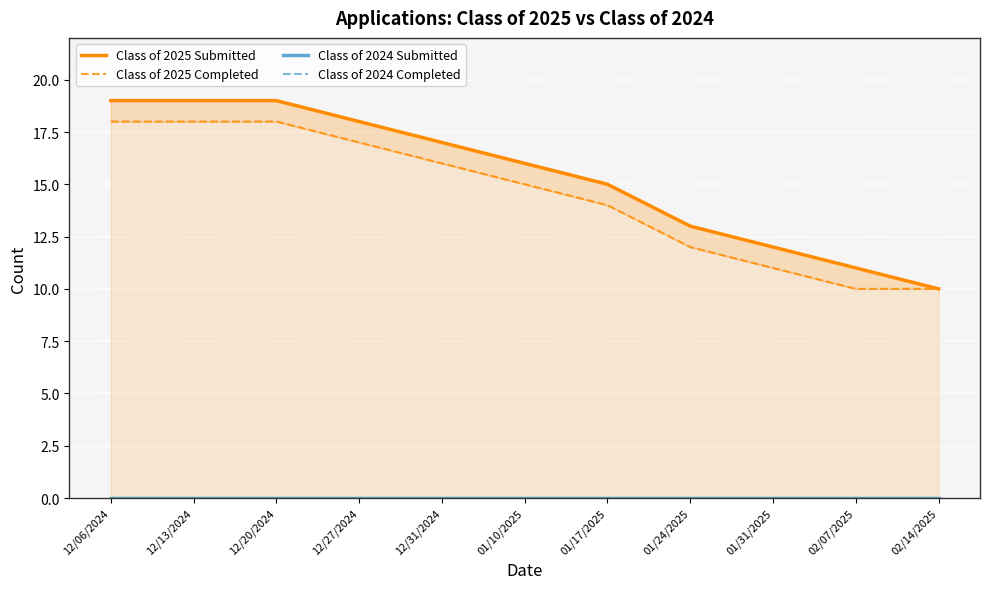

At 02/07/2025, list the series in order from largest to smallest.

Class of 2025 Submitted, Class of 2025 Completed, Class of 2024 Submitted, Class of 2024 Completed